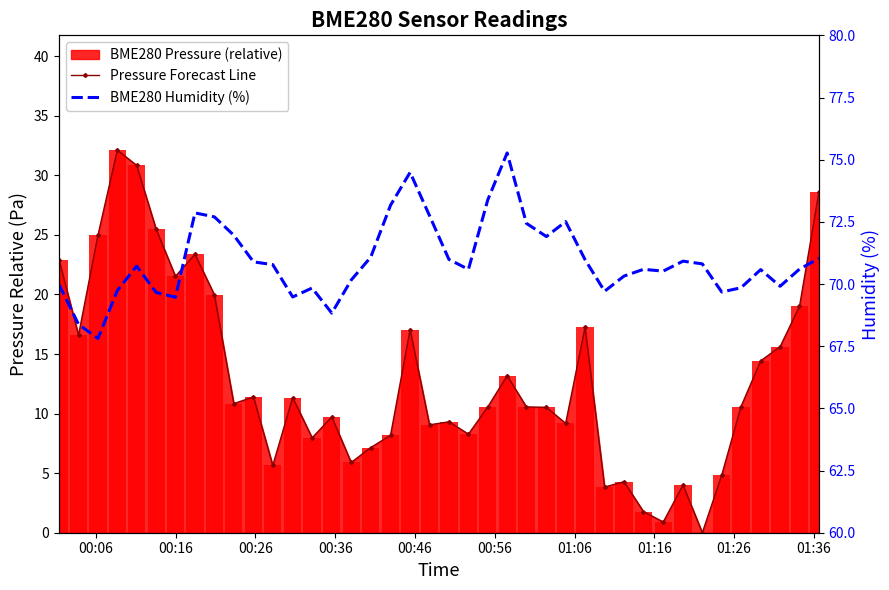

Reading left to right, what are all the values shown in this chart?

Pressure Forecast Line: 22.9	16.6	25.0	32.1	30.8	25.5	21.5	23.4	20.0	10.8	11.4	5.6	11.3	8.0	9.7	5.9	7.1	8.2	17.1	9.1	9.3	8.3	10.6	13.2	10.6	10.5	9.2	17.2	3.8	4.3	1.8	0.9	4.0	0.0	4.8	10.6	14.4	15.6	19.0	28.6
BME280 Humidity (%): 70.0	68.4	67.8	69.7	70.7	69.7	69.5	72.9	72.7	72.0	70.9	70.8	69.5	69.8	68.8	70.2	71.1	73.2	74.5	72.8	71.0	70.6	73.4	75.3	72.4	71.9	72.5	71.0	69.7	70.3	70.6	70.5	70.9	70.8	69.7	69.8	70.6	69.9	70.6	71.0